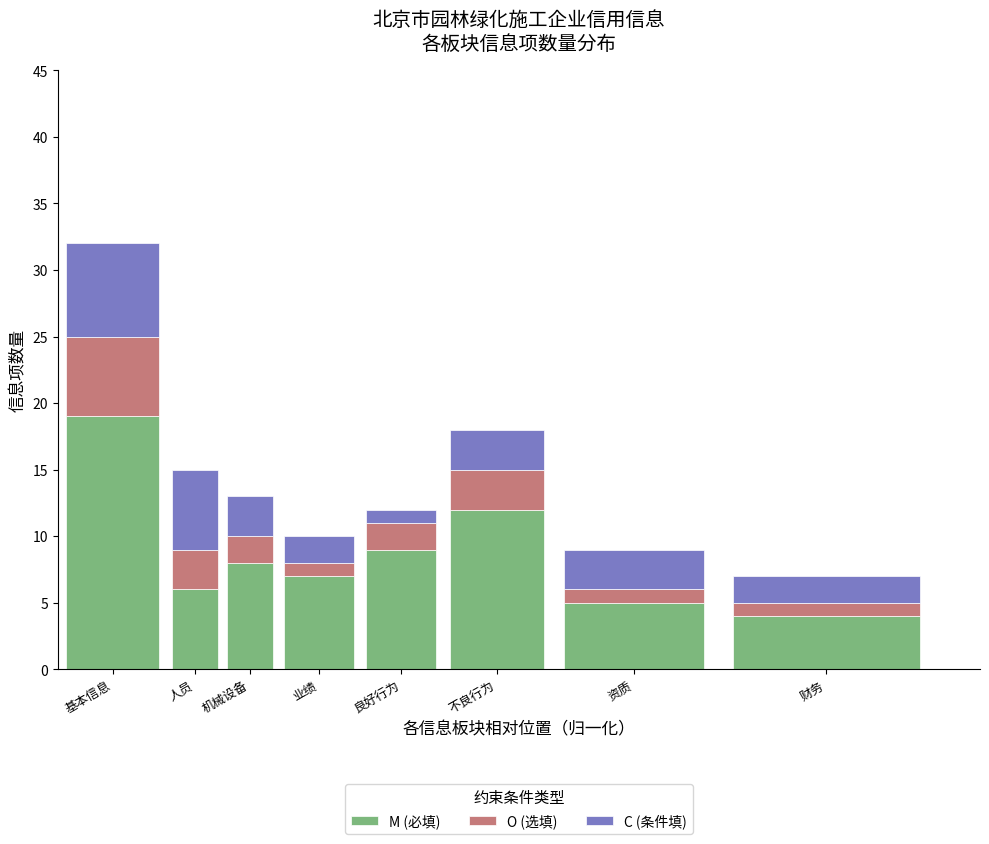

Reading right to left, list the values for the M (必填) series.

4	5	12	9	7	8	6	19